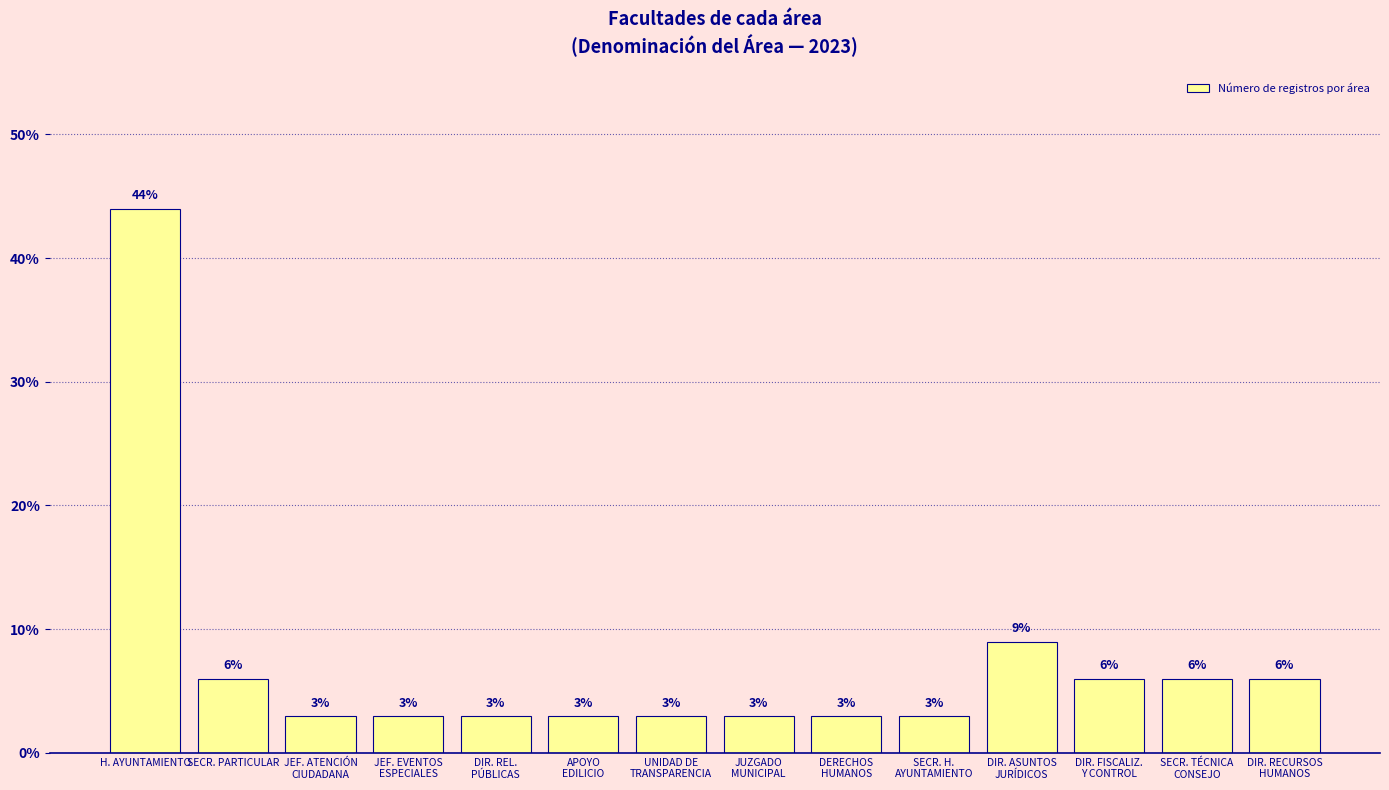

What is the average value?

7